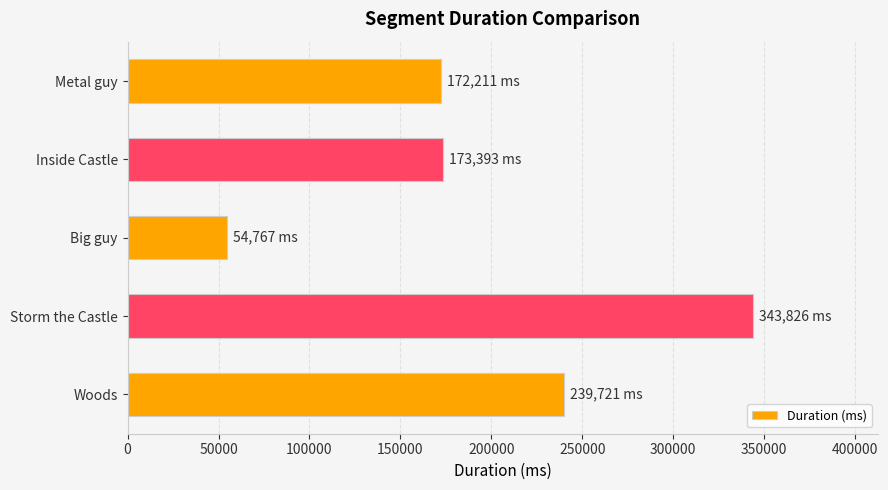

What is the ratio of the value at Inside Castle to the value at Big guy?

3.2